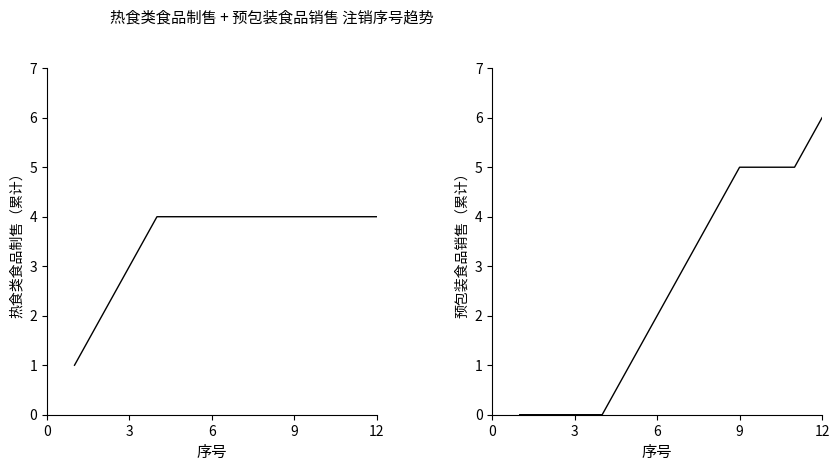

How many categories are shown in the chart?

12